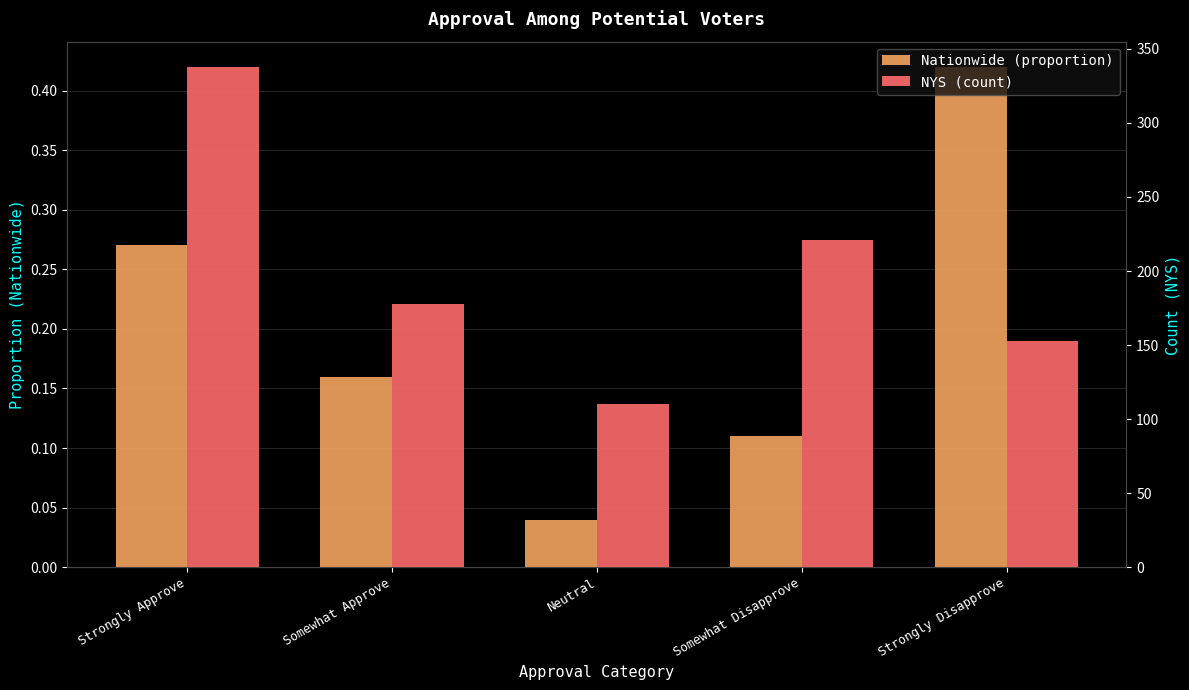

Reading left to right, extract all data points from this chart.

Nationwide (proportion): 0.3	0.2	0.0	0.1	0.4
NYS (count): 338.0	178.0	110.0	221.0	153.0